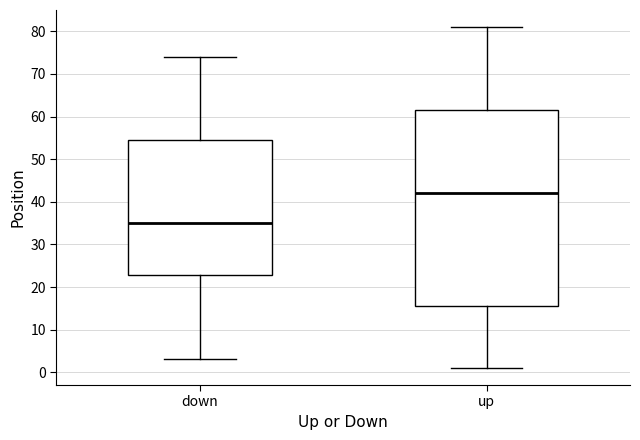

Which box is the tallest, from its lower edge to its upper edge?

up